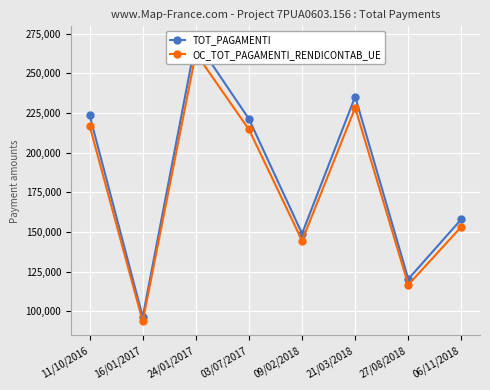

At which label is TOT_PAGAMENTI closest to 183583?

06/11/2018